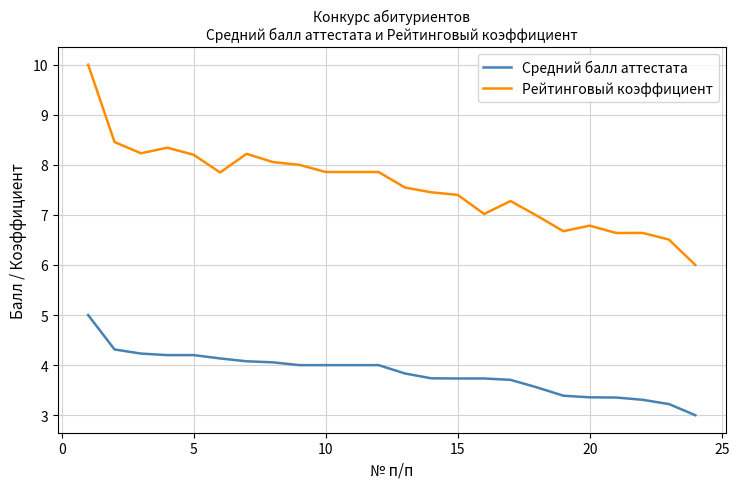

Which series has the largest total across all categories?

Рейтинговый коэффициент